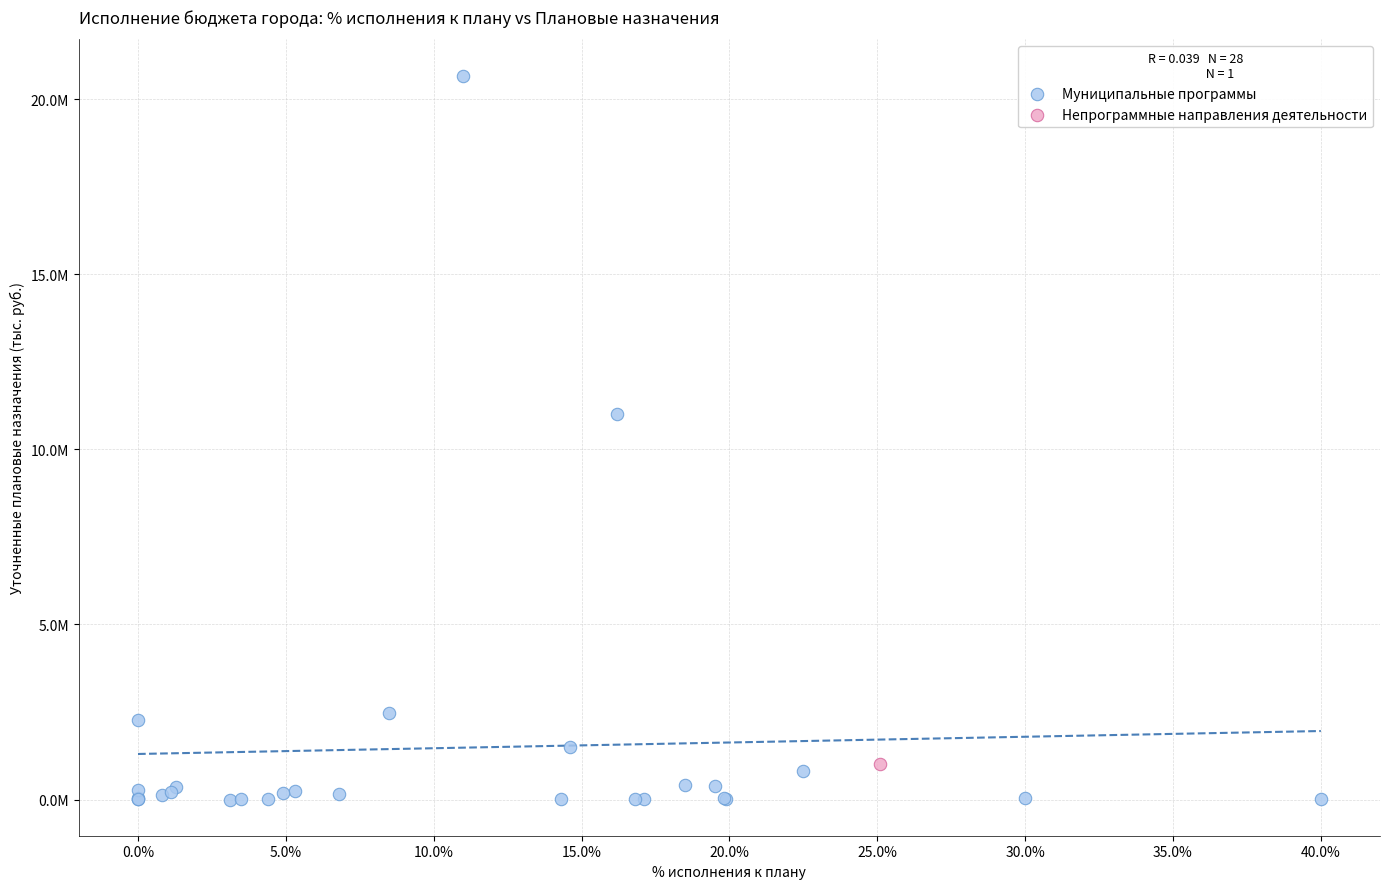

What are all the series names shown in the legend?

Муниципальные программы, Непрограммные направления деятельности